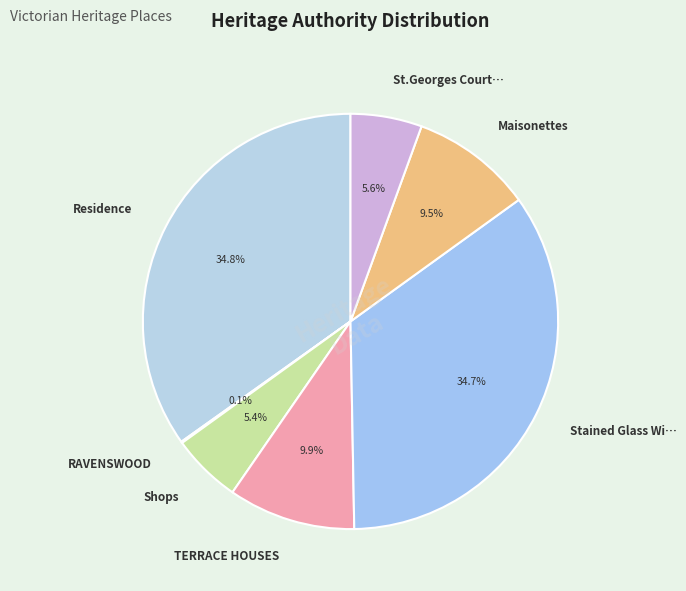

What is the ratio of the value at TERRACE HOUSES to the value at Maisonettes?

1.0